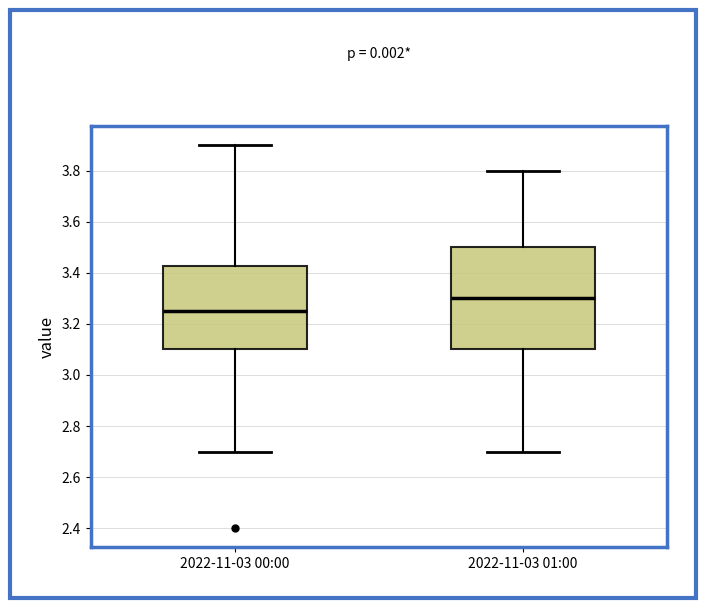

Which box has the highest median line?

2022-11-03 01:00